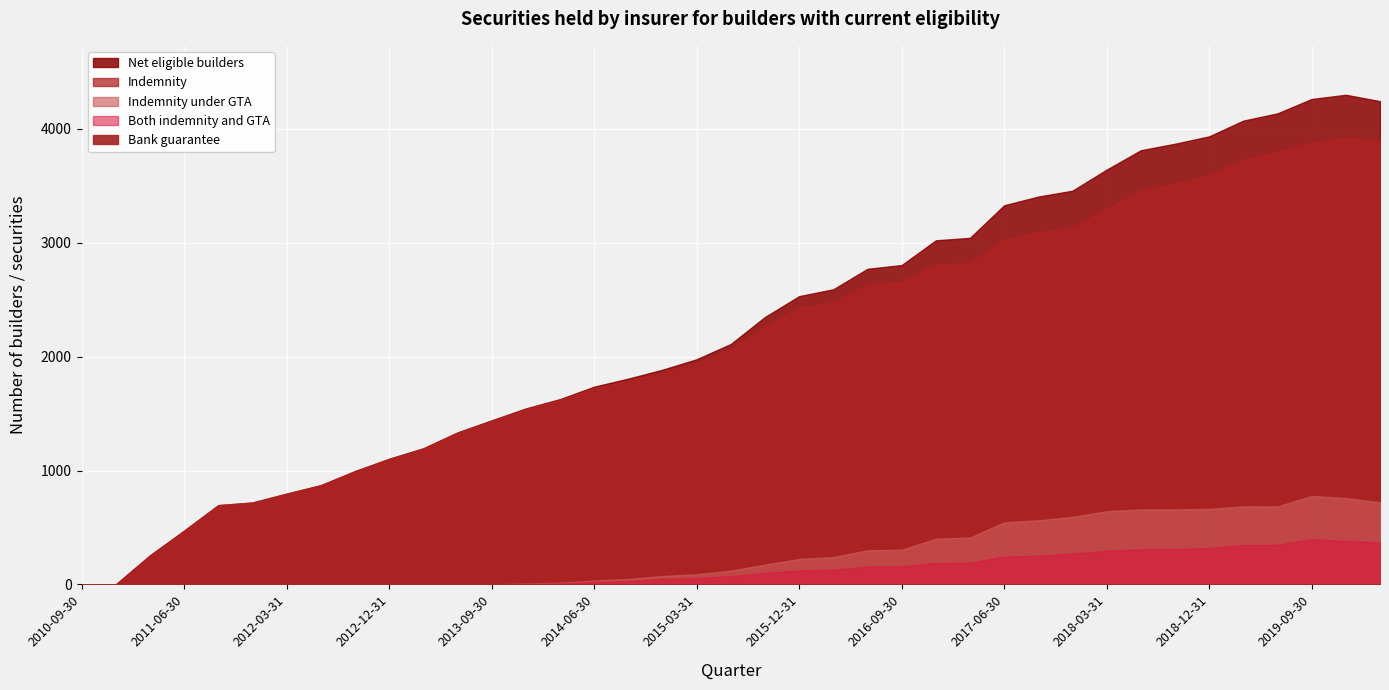

Is it true that Bank guarantee equals 1 at 2017-12-31?

True